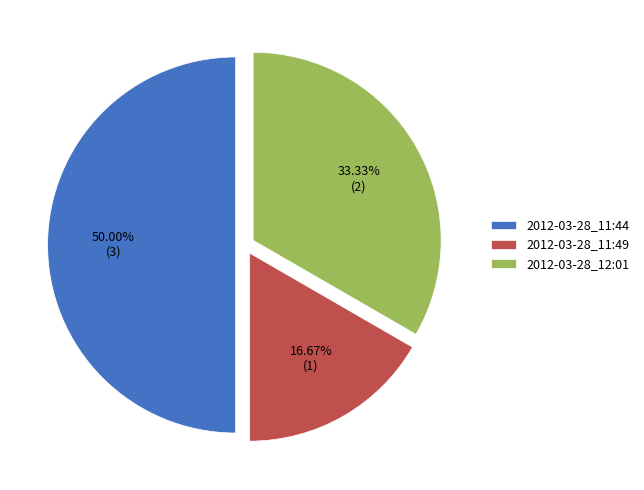

Rank the categories by value from highest to lowest.

2012-03-28_11:44, 2012-03-28_12:01, 2012-03-28_11:49